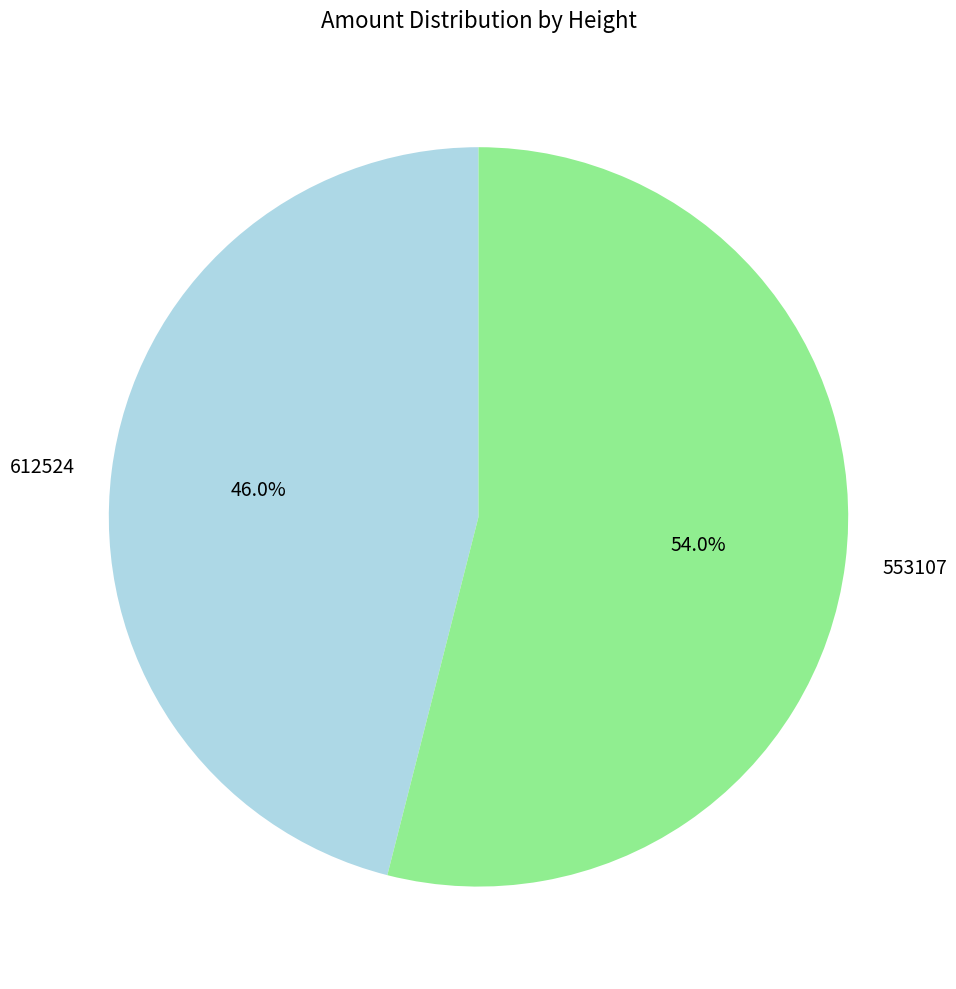

True or false: 612524 accounts for 37% of the total.

False